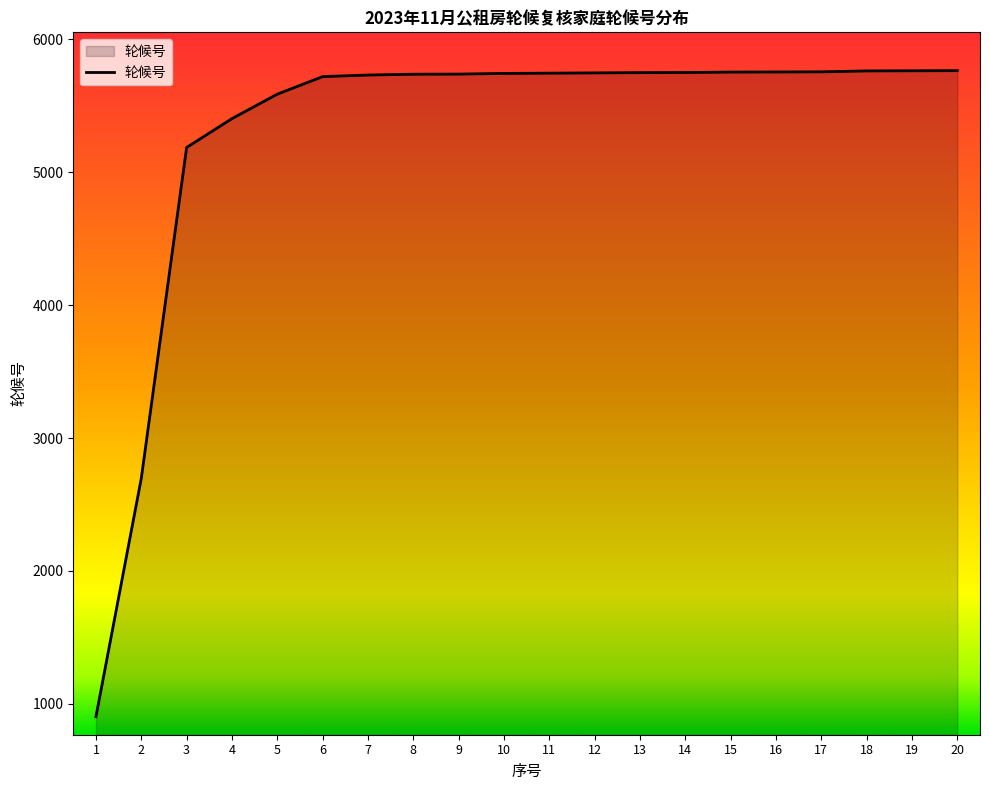

What is the approximate value at 7, to the nearest 10?

5730